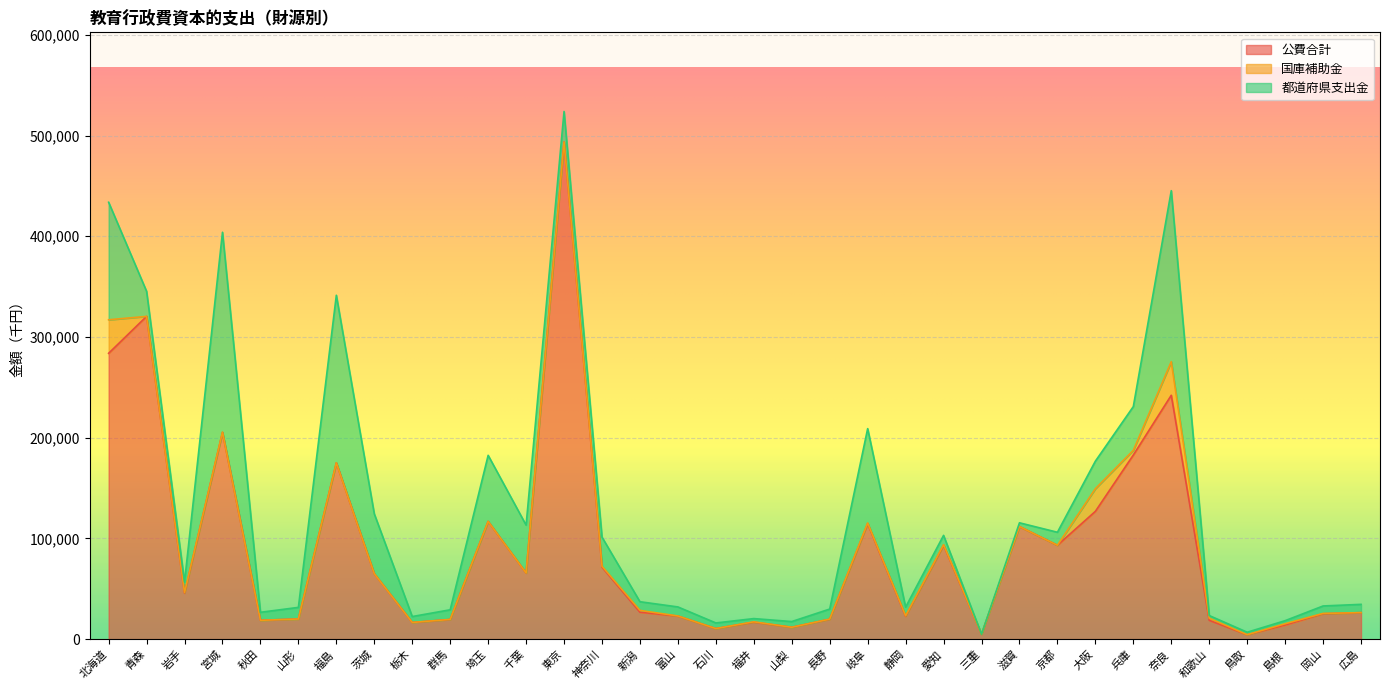

Reading right to left, transcribe all the data shown in this chart.

公費合計: 26336	25226	14075	4373	18731	242140	182812	126883	93226	111774	4856	93199	22724	114716	19764	11802	16912	10511	22926	26779	71517	493565	65671	116885	19519	16587	64964	175021	20016	18720	205338	45693	320459	283826
国庫補助金: 0	333	1252	80	2078	33347	4636	22511	0	0	79	513	446	627	154	0	300	0	105	1788	874	0	0	0	85	0	0	0	0	0	178	500	0	33277
都道府県支出金: 8222	7393	3035	2426	2649	169797	43473	27324	12912	3758	0	9334	8615	93681	9972	5676	3214	5587	8970	8606	28916	30323	47562	65628	9557	5874	59434	166404	11536	7957	198458	10505	24898	116663